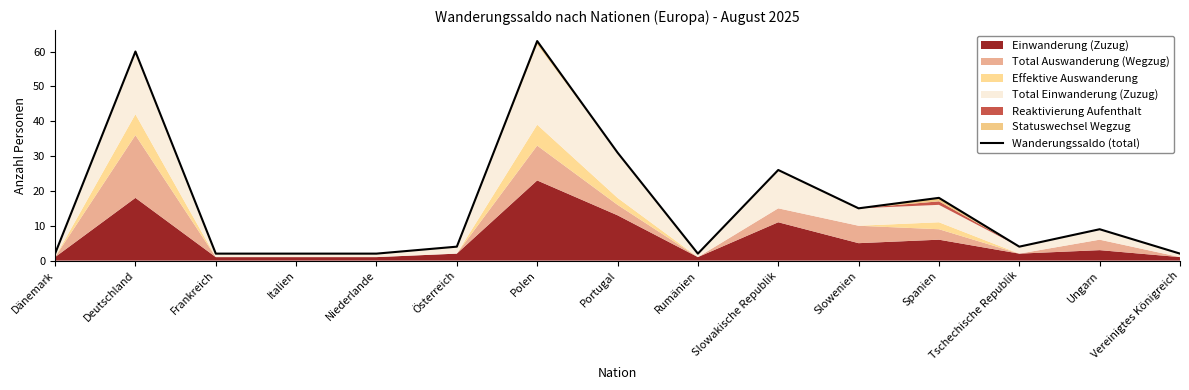

Approximately how many times larger is the value at Vereinigtes Königreich compared to Slowakische Republik?

0.1